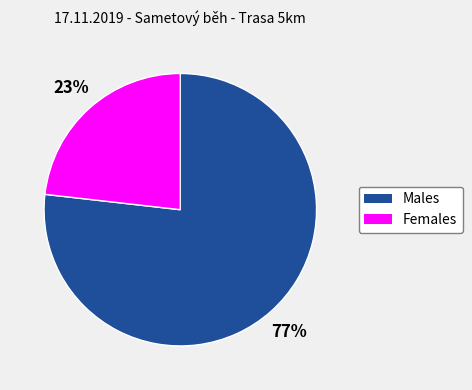

To the nearest percent, what is the difference between the largest and smallest slice percentages?

54%